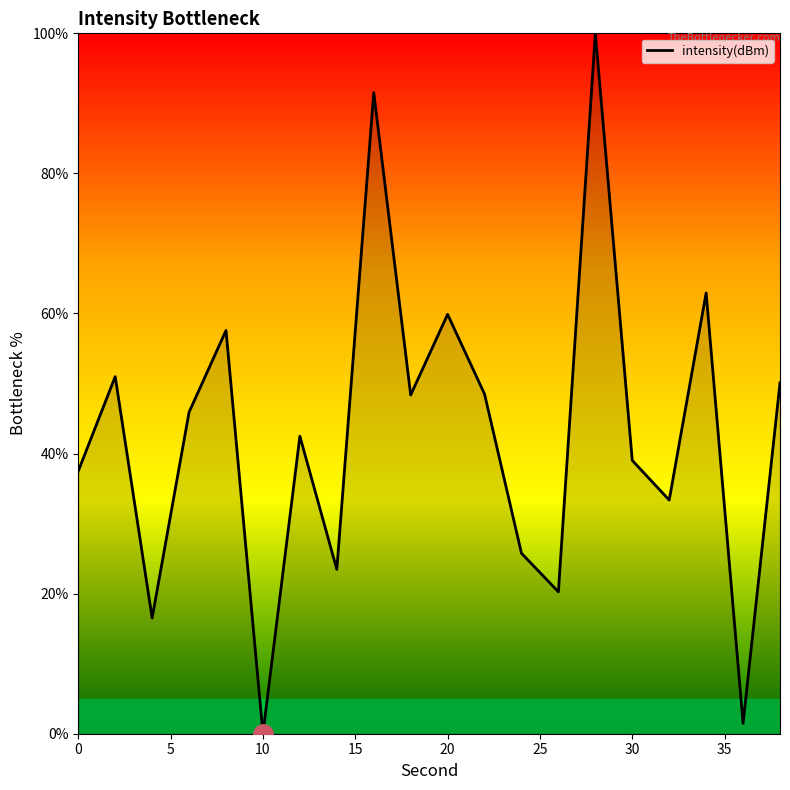

What is the greatest value displayed?

100.0